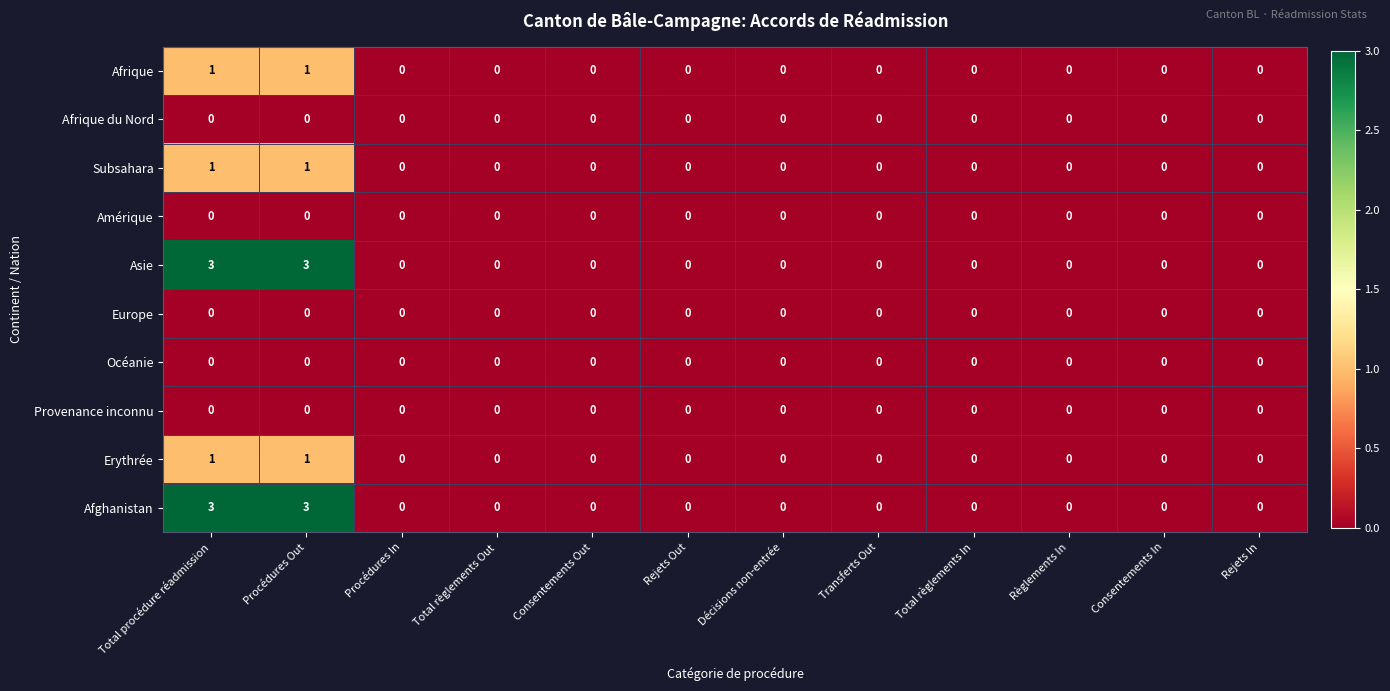

What is the sum of all Asie values?

6